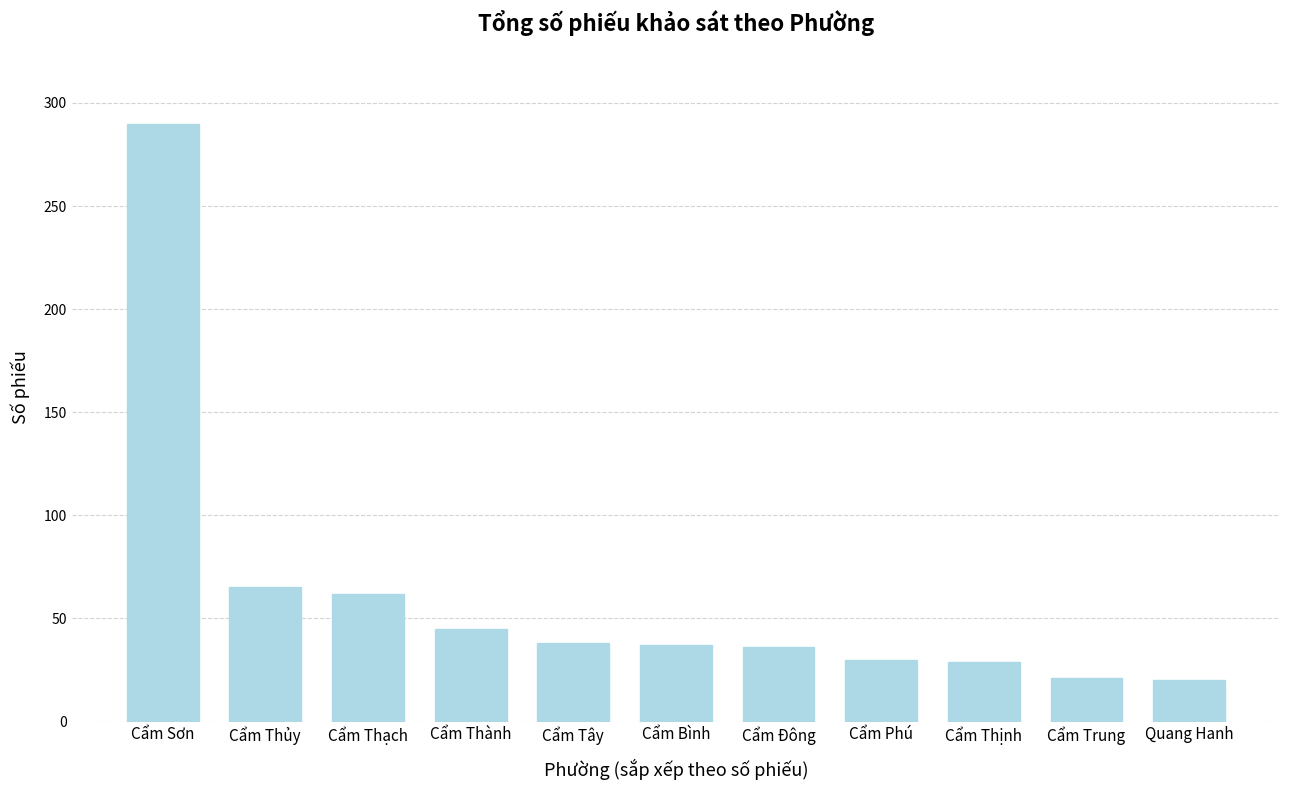

Are the bars horizontal?

No